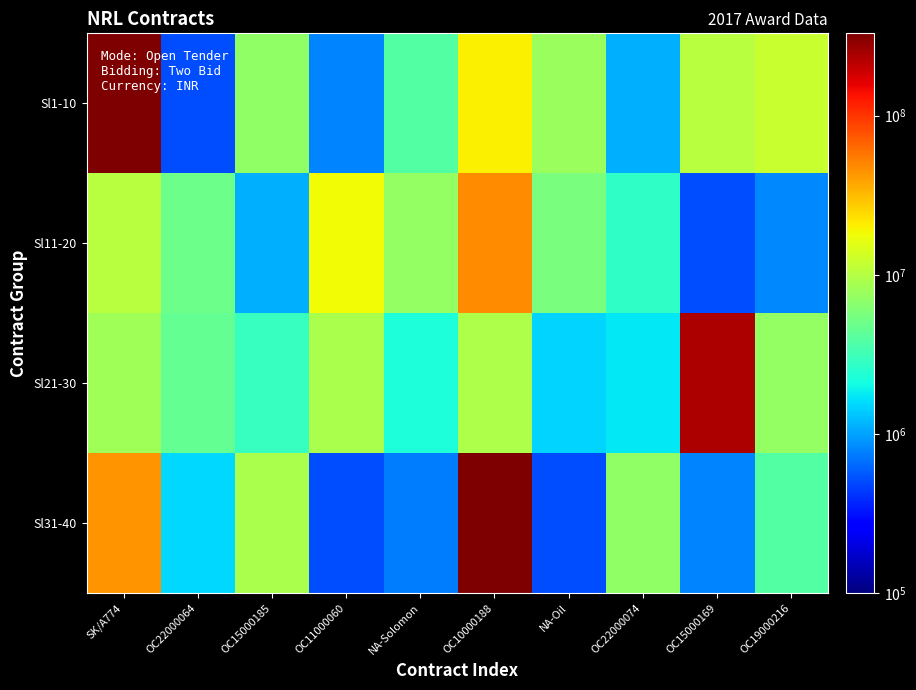

Which series changed the most between SK/A774 and OC22000064?

Sl1-10